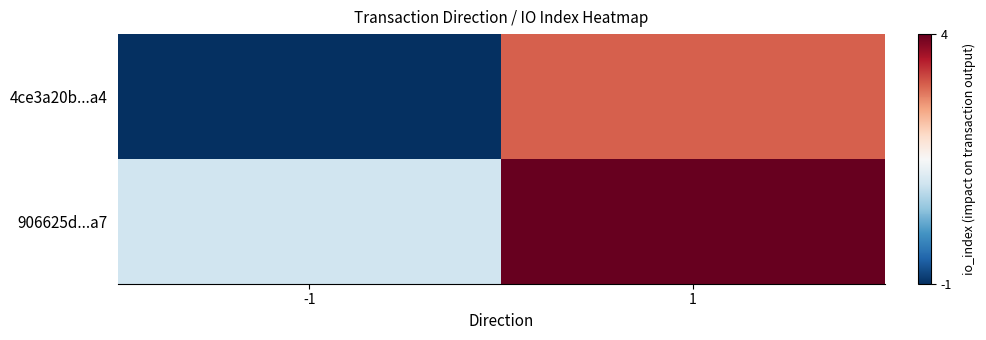

Rank the series by their average value, from lowest to highest.

4ce3a20b...a4, 906625d...a7